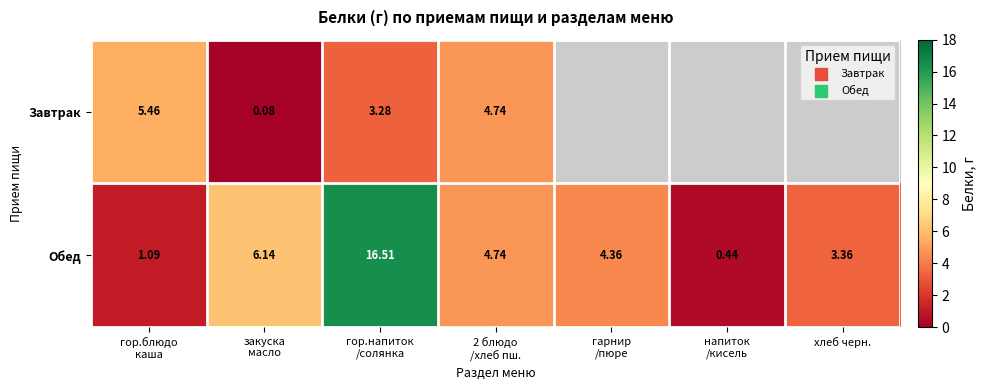

How many data points in Обед are less than 4?

3